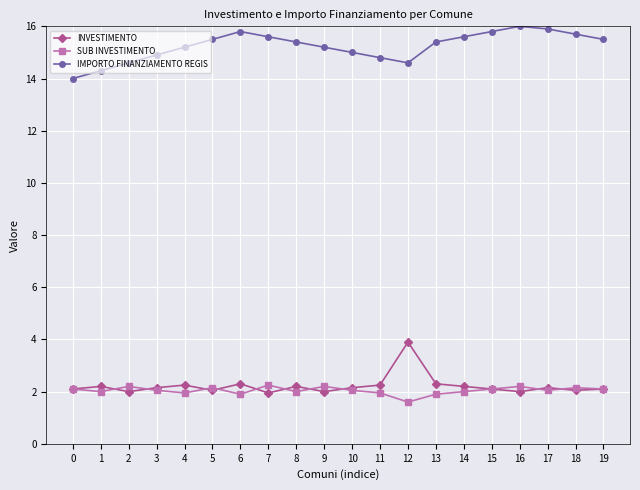

How many series are shown in this chart?

3